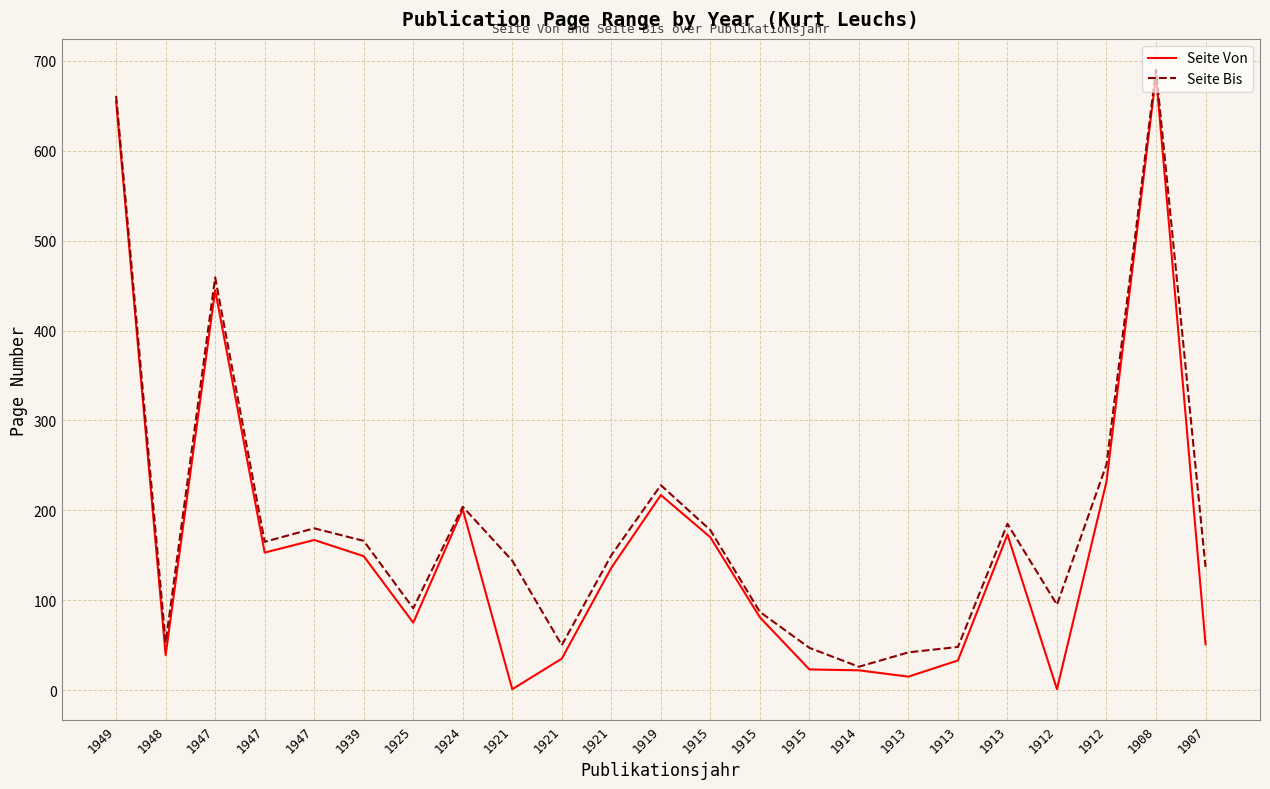

True or false: Seite Bis and Seite Von intersect in this chart.

False